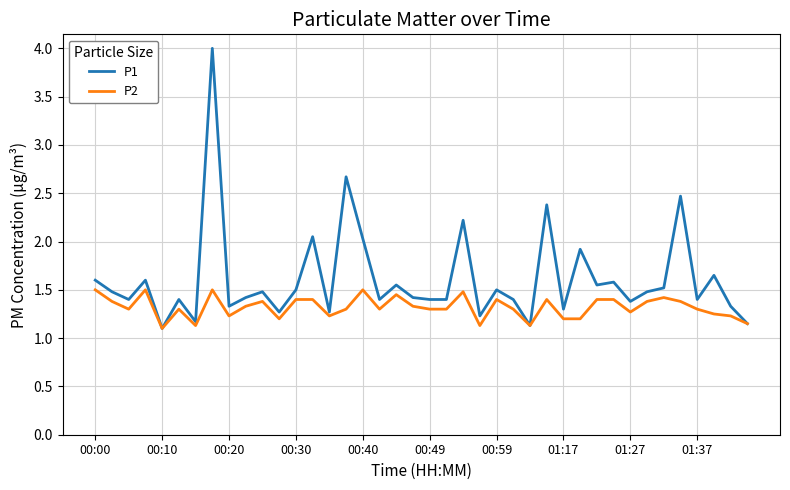

Count the P2 values in the range 1 to 2.

40